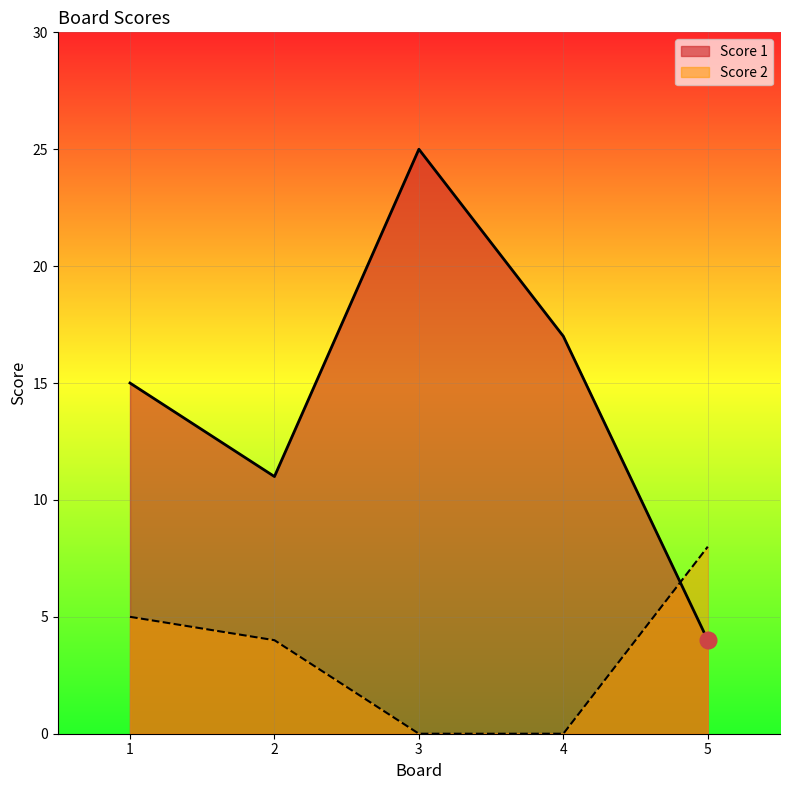

How many values in the Score 1 series exceed 15?

2